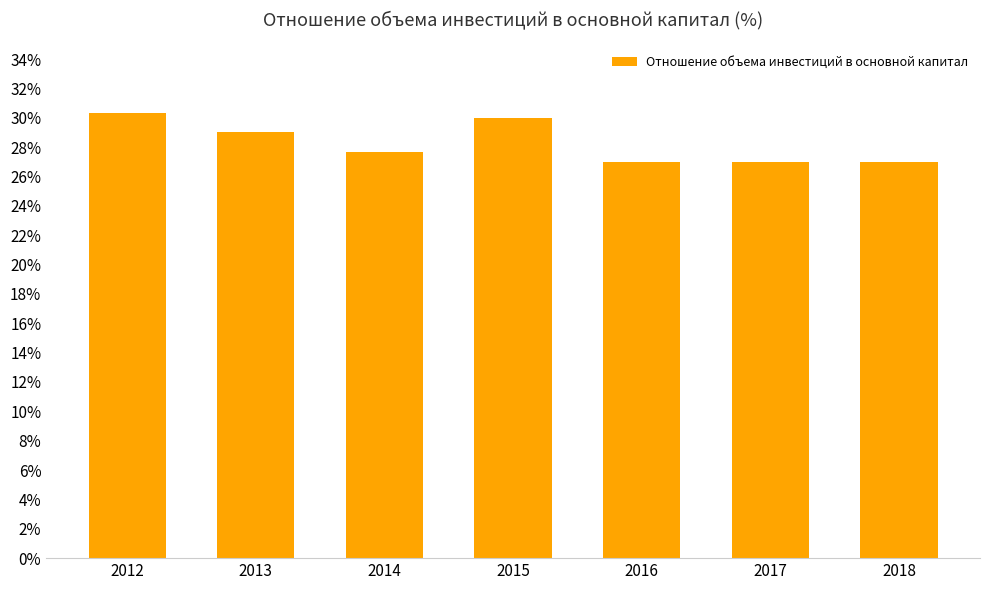

What is the change in value from 2014 to 2018?

-0.7